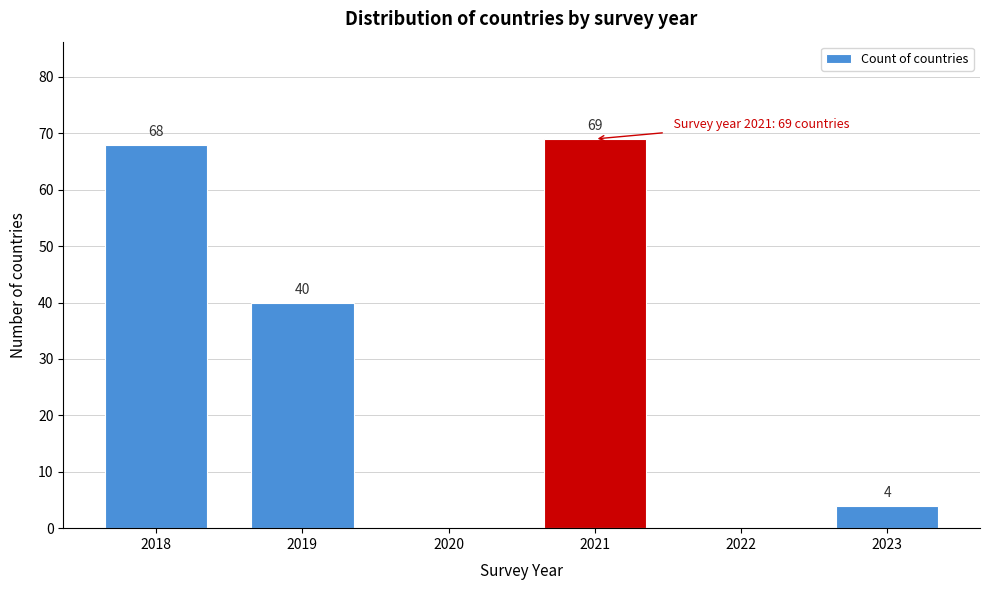

Reading left to right, extract all data points from this chart.

2018=68	2019=40	2020=0	2021=69	2022=0	2023=4